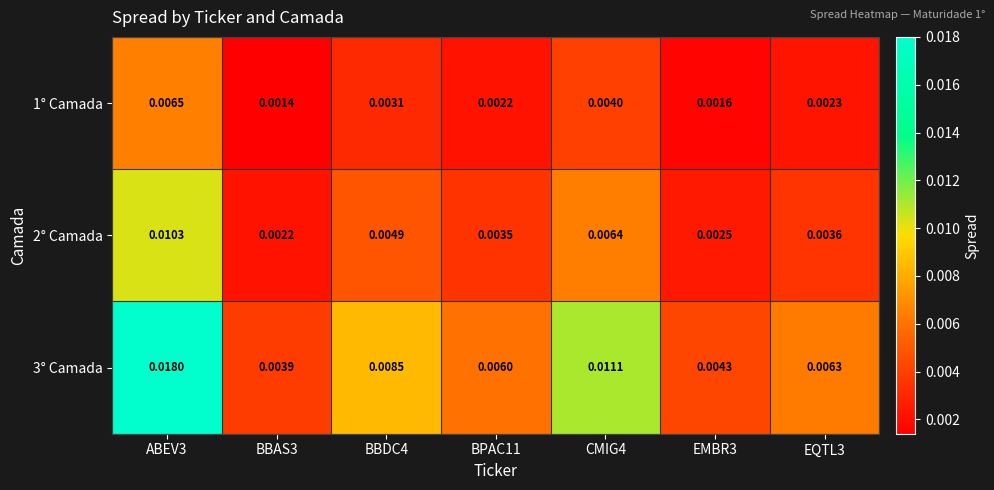

Is the value of 1° Camada at CMIG4 greater than the value of 3° Camada at BBAS3?

Yes